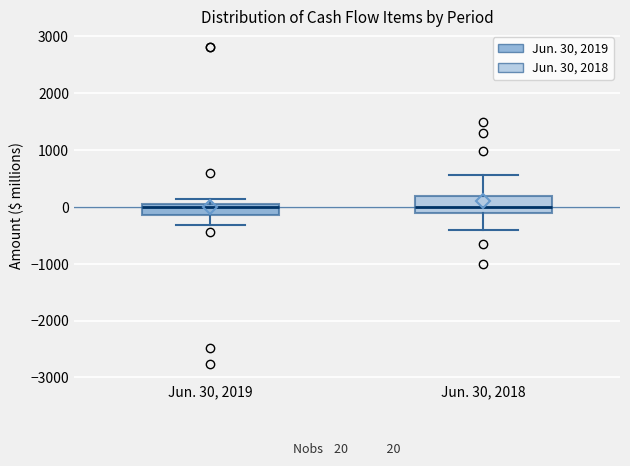

Which box is the tallest, from its lower edge to its upper edge?

Jun. 30, 2018